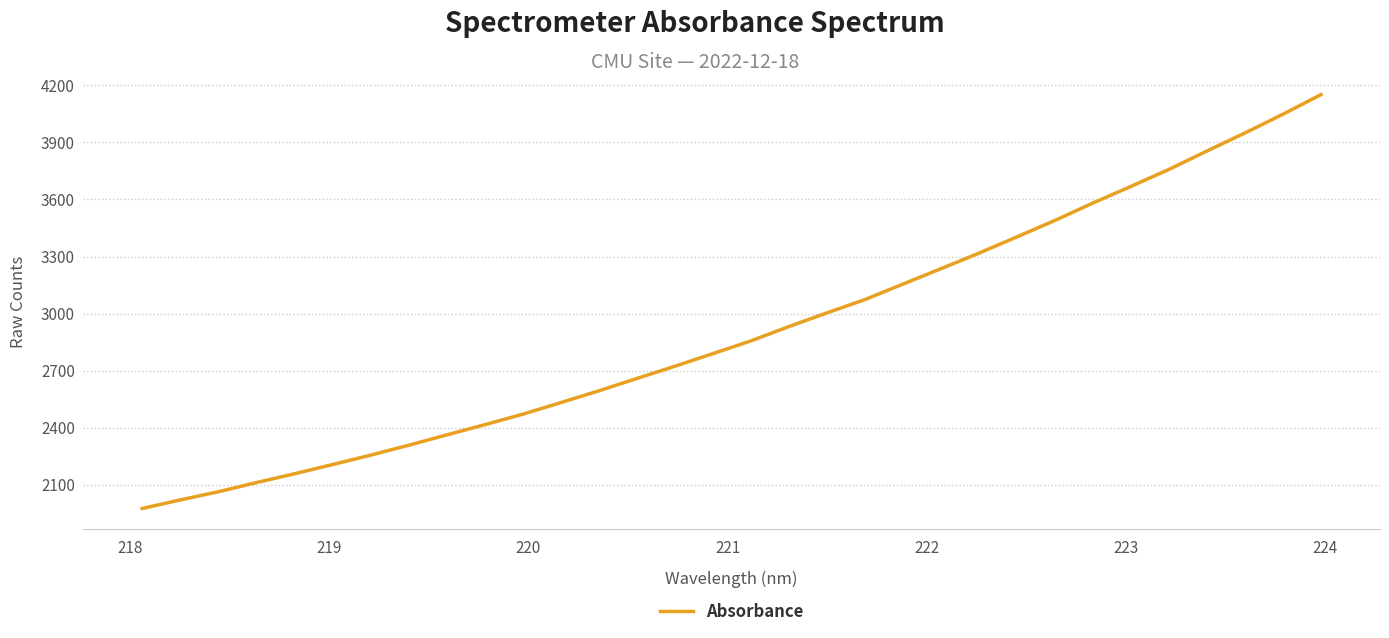

What is the difference between the maximum and minimum values?

2175.8